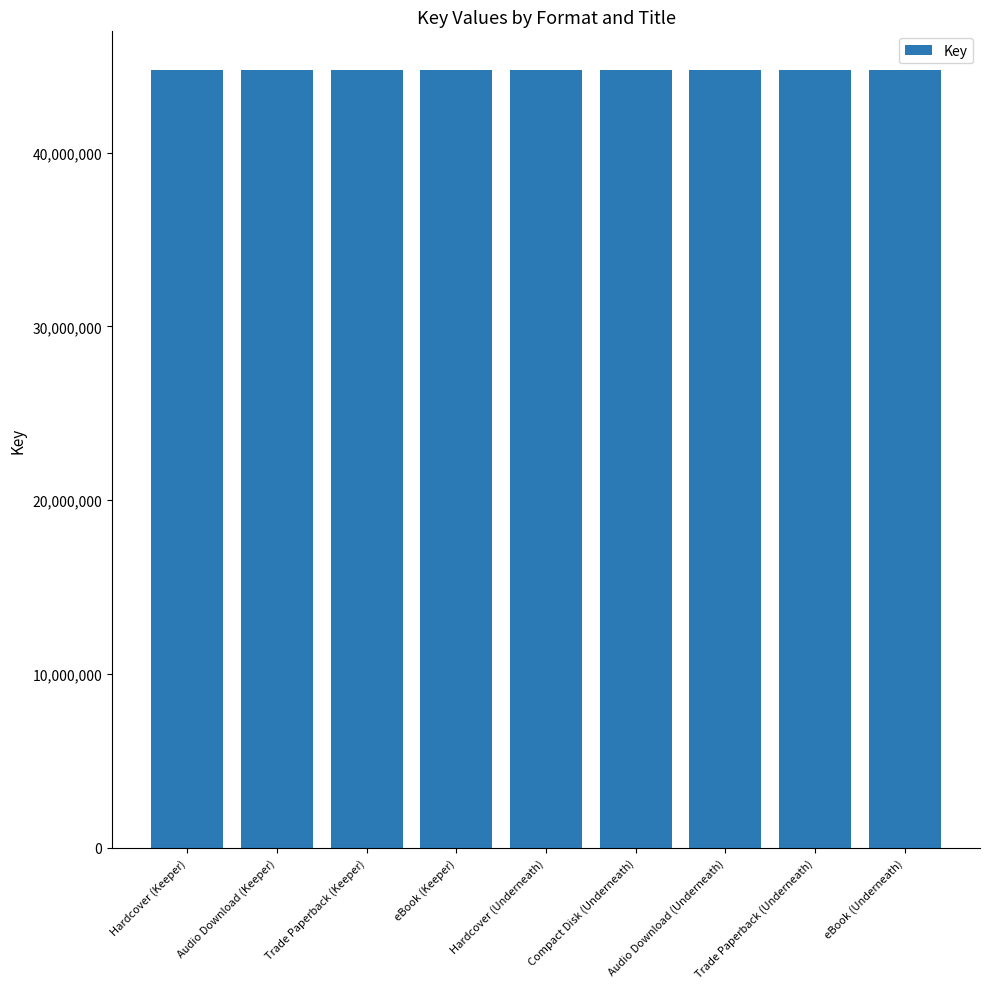

What is the label of the 6th bar from the left?

Compact Disk (Underneath)